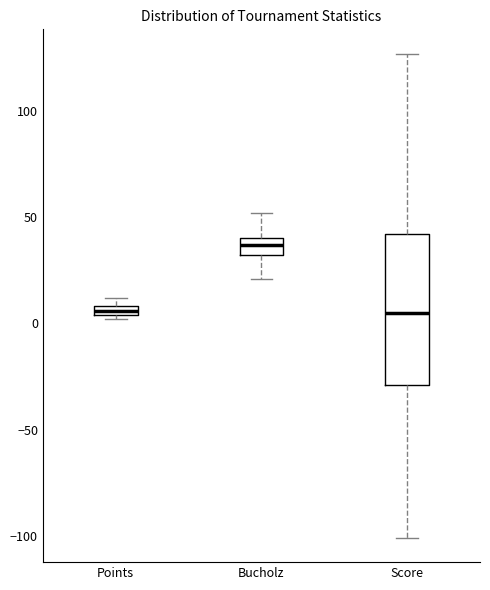

Which box is the tallest, from its lower edge to its upper edge?

Score